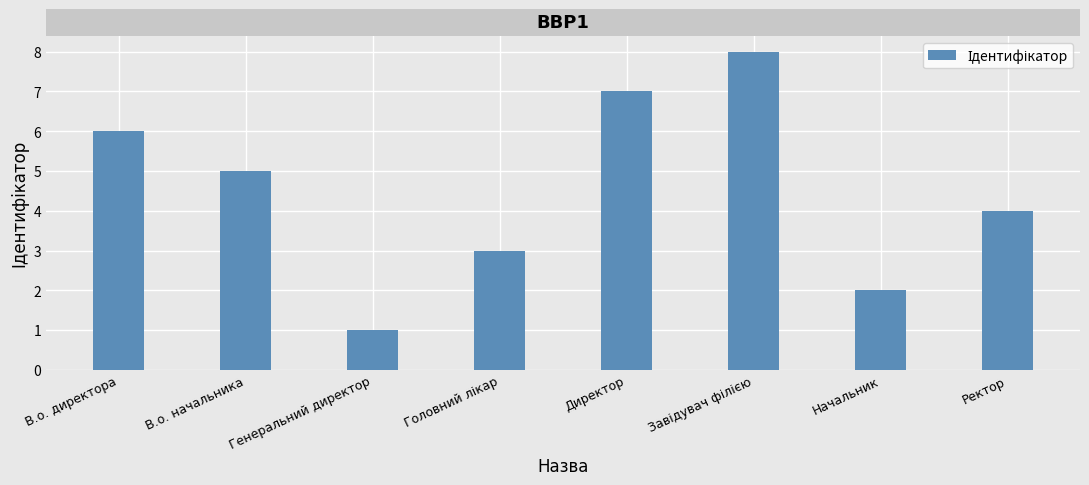

What is the sum of all values?

36